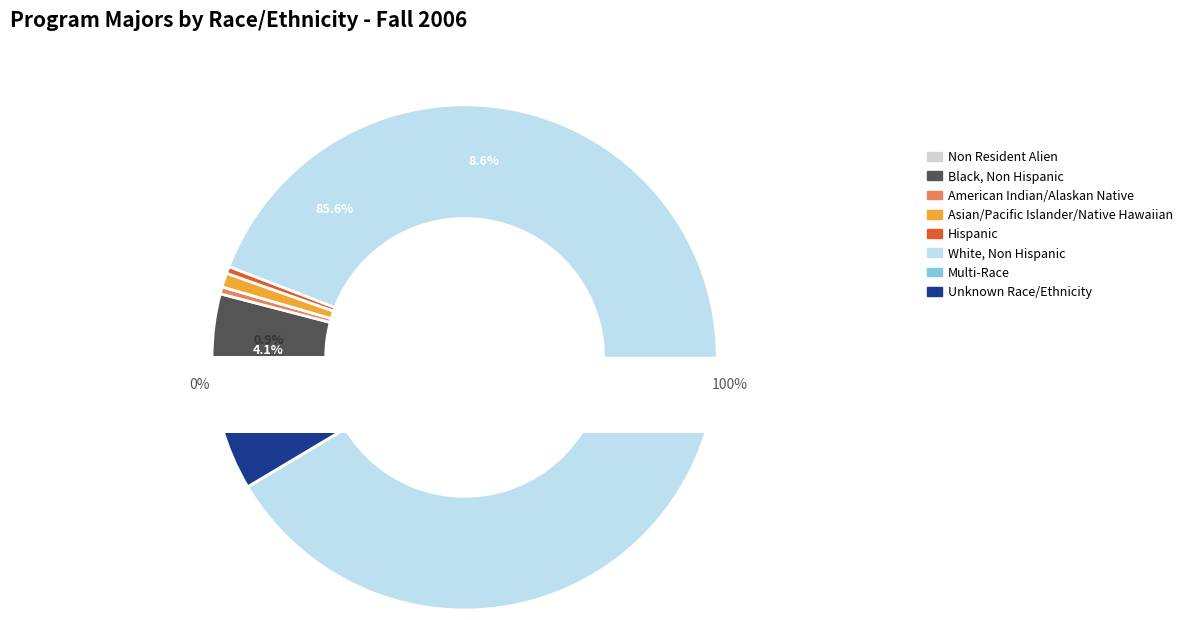

The Hispanic slice represents 0% of the pie. True or false?

True